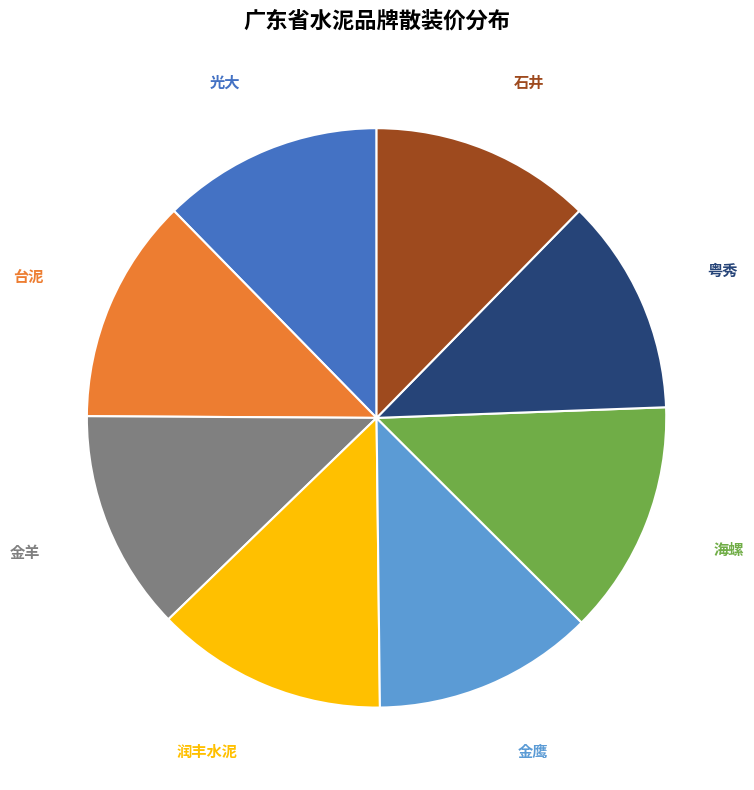

Is it true that 金羊 is 12% of the pie?

True